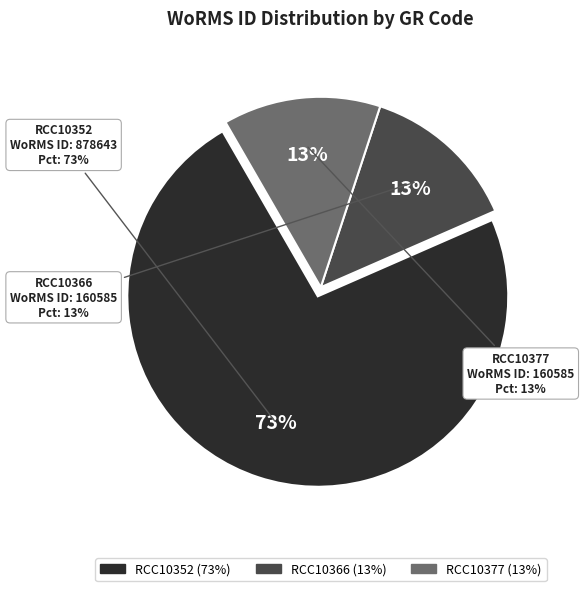

To the nearest percent, what portion does RCC10352 represent?

73%